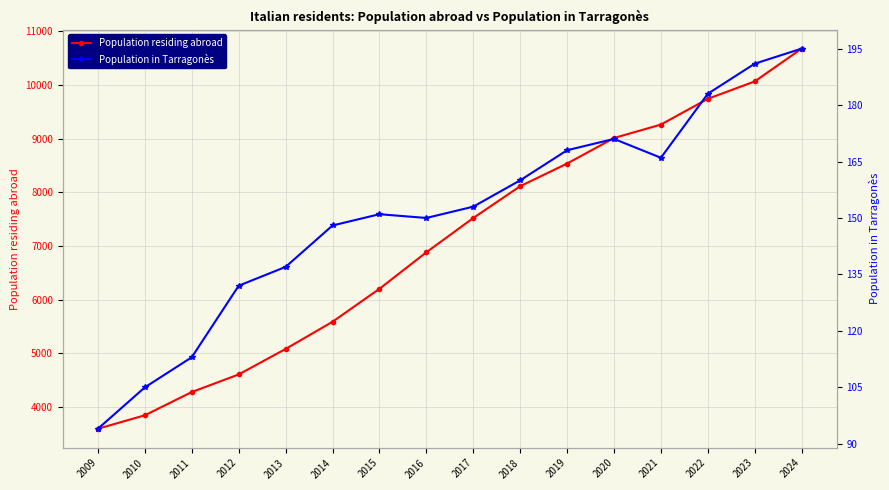

Which has a higher value, 2015 or 2014?

2015